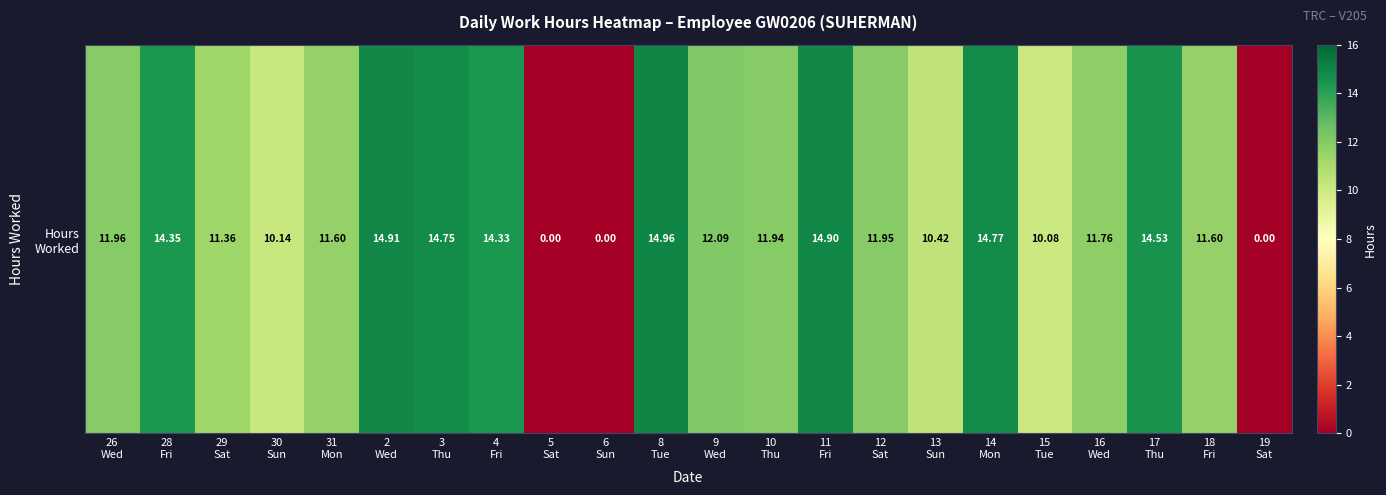

List the labels in order of value, smallest first.

5
Sat, 6
Sun, 19
Sat, 15
Tue, 30
Sun, 13
Sun, 29
Sat, 31
Mon, 18
Fri, 16
Wed, 10
Thu, 12
Sat, 26
Wed, 9
Wed, 4
Fri, 28
Fri, 17
Thu, 3
Thu, 14
Mon, 11
Fri, 2
Wed, 8
Tue